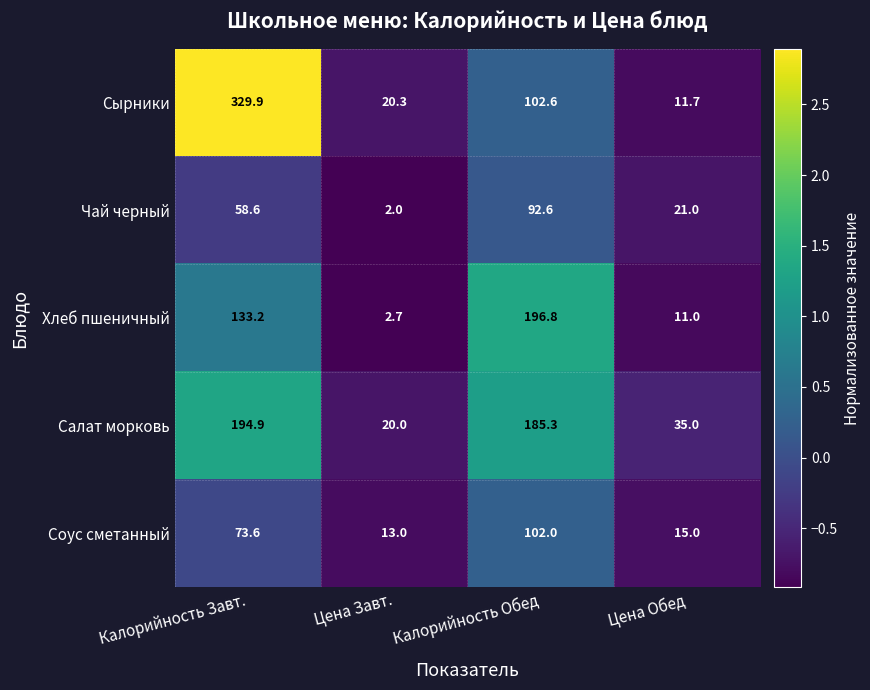

Which series has the largest range (max minus min)?

Сырники